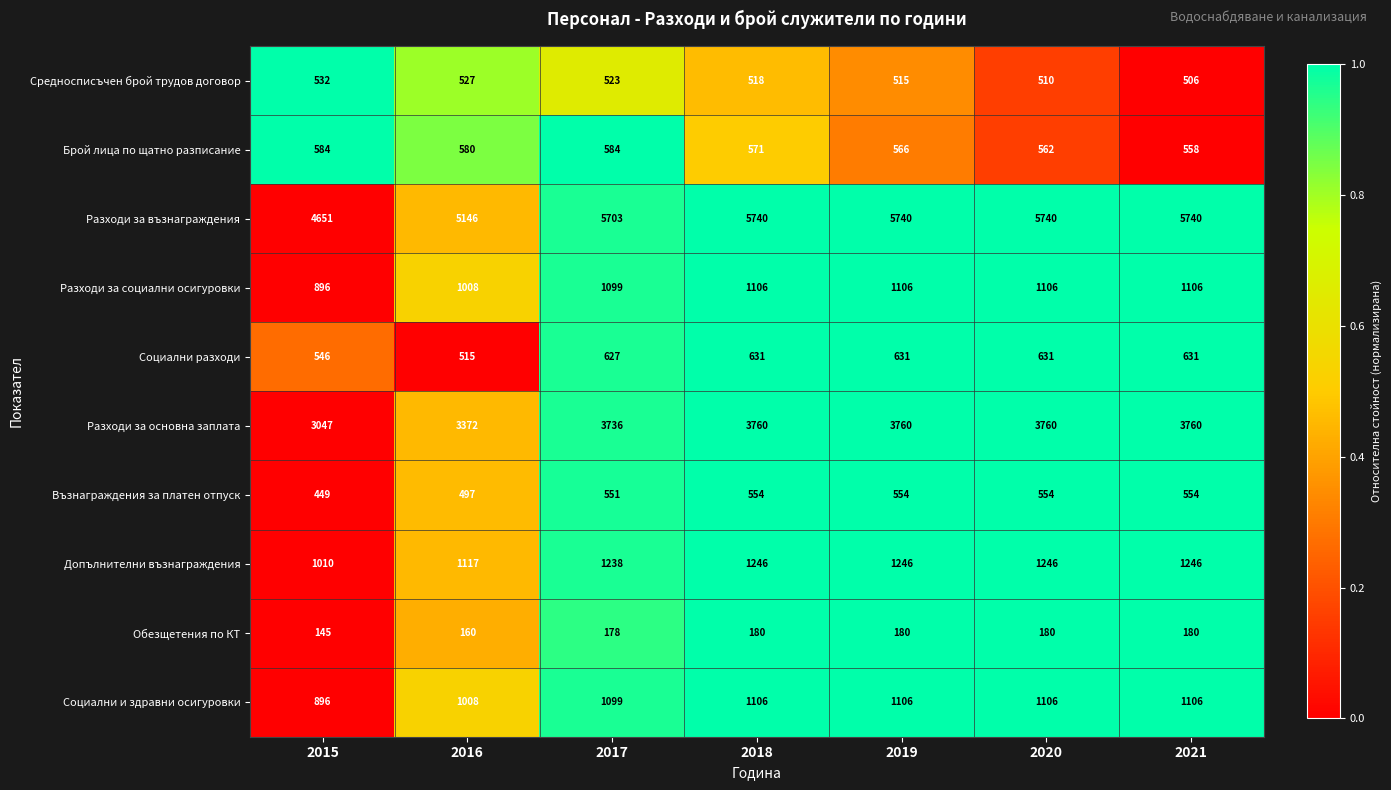

What is the total value across all series at 2015?

12756